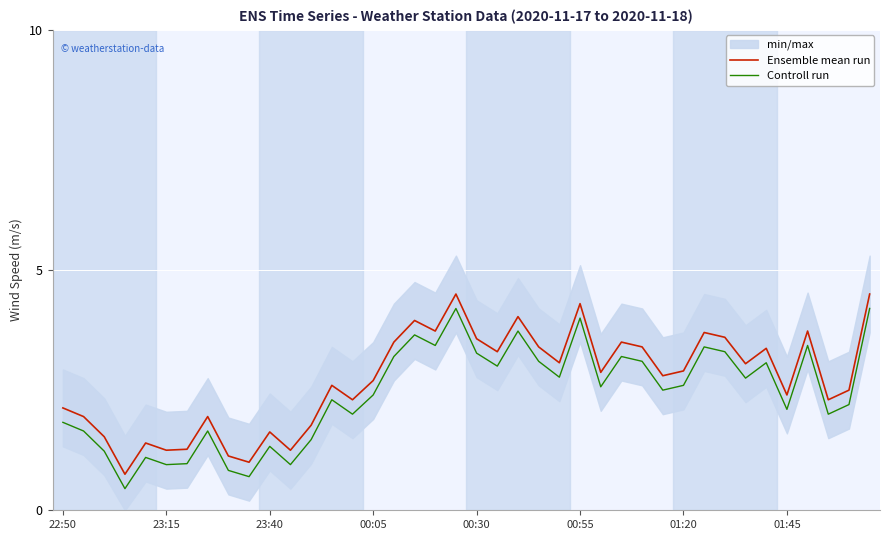

What is the smallest value displayed?

0.5